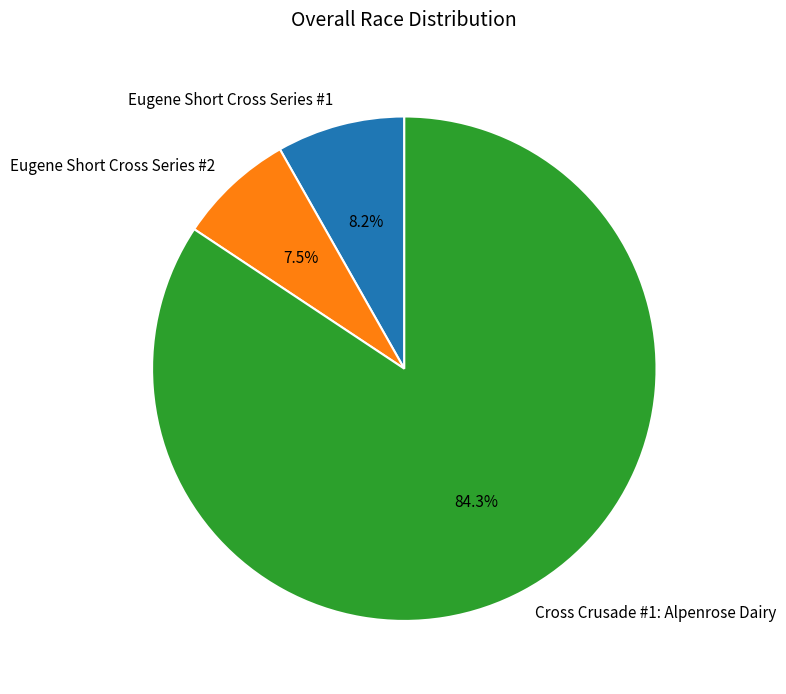

What is the total percentage of Eugene Short Cross Series #2 and Cross Crusade #1: Alpenrose Dairy?

91.8%